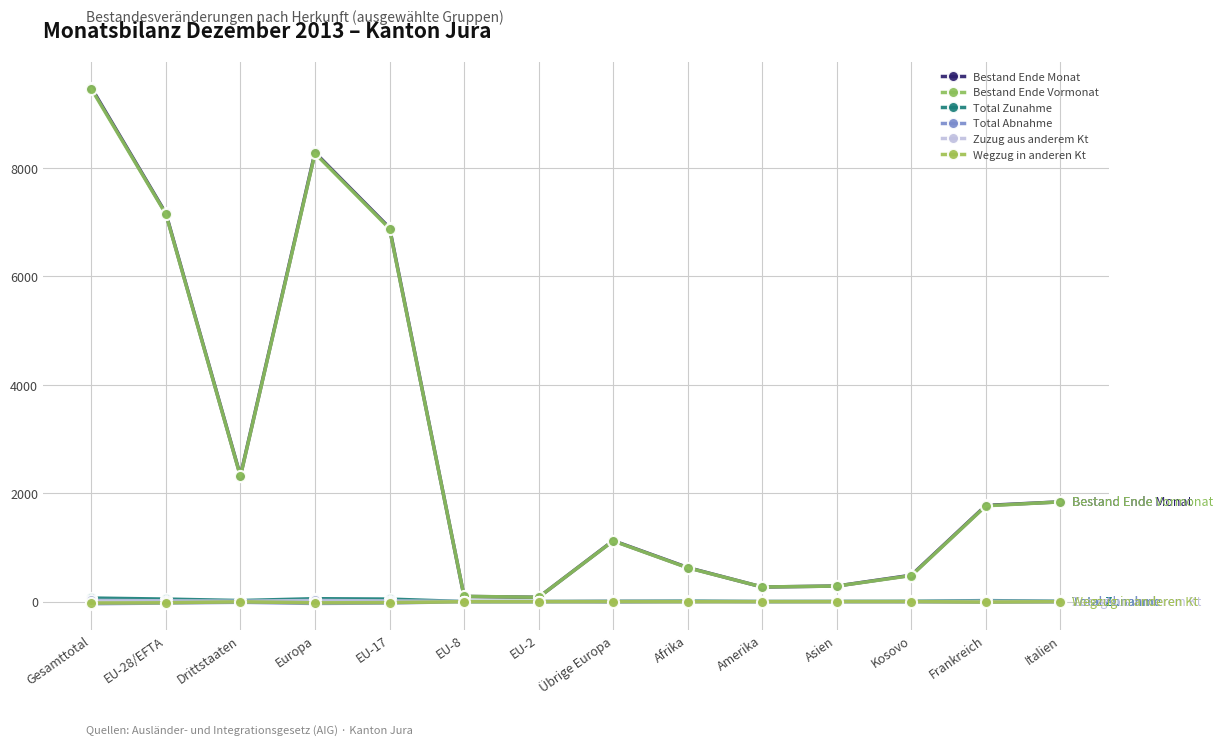

How many lines are shown in the chart?

6